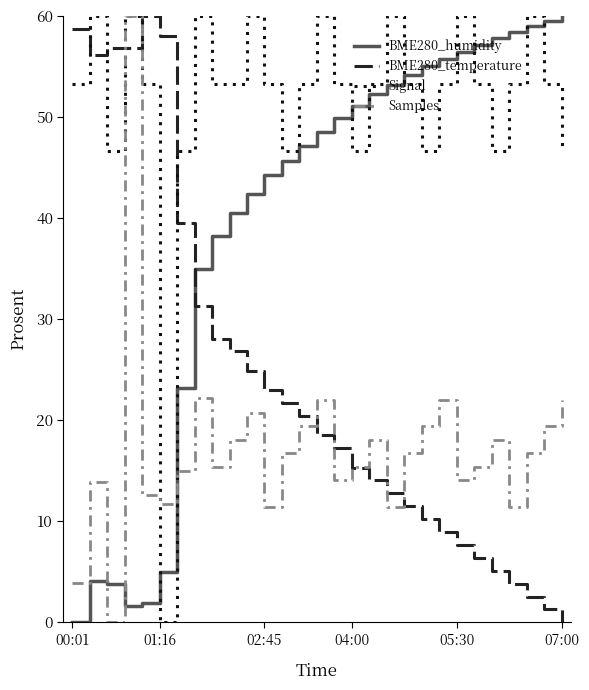

At how many categories does at least one series exceed 34?

29